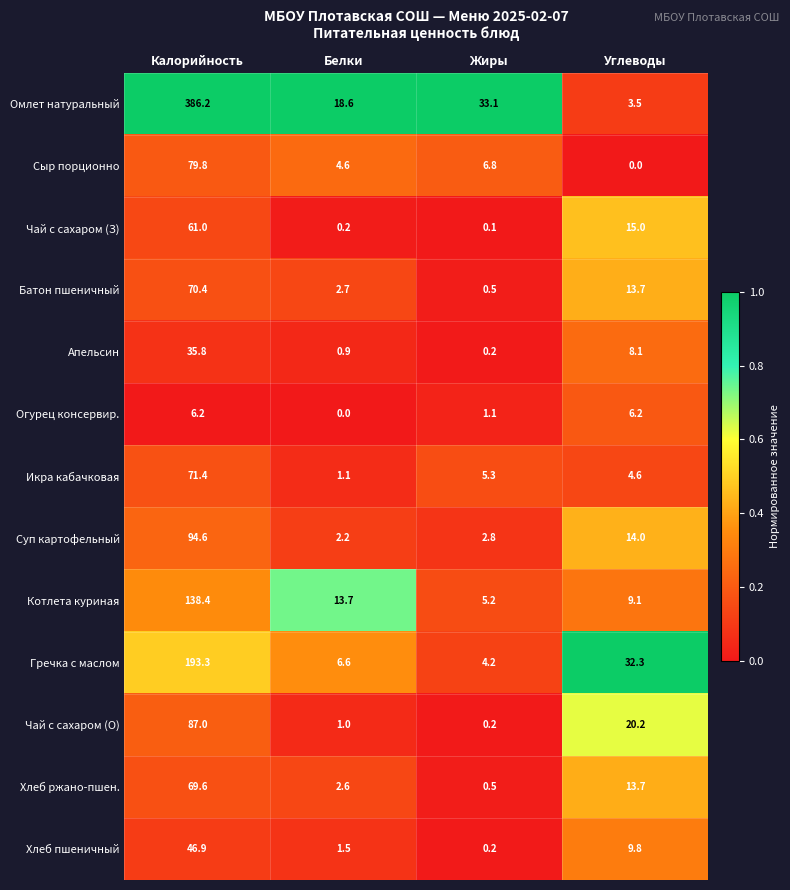

The Гречка с маслом series shows 32.3 at Углеводы. True or false?

True